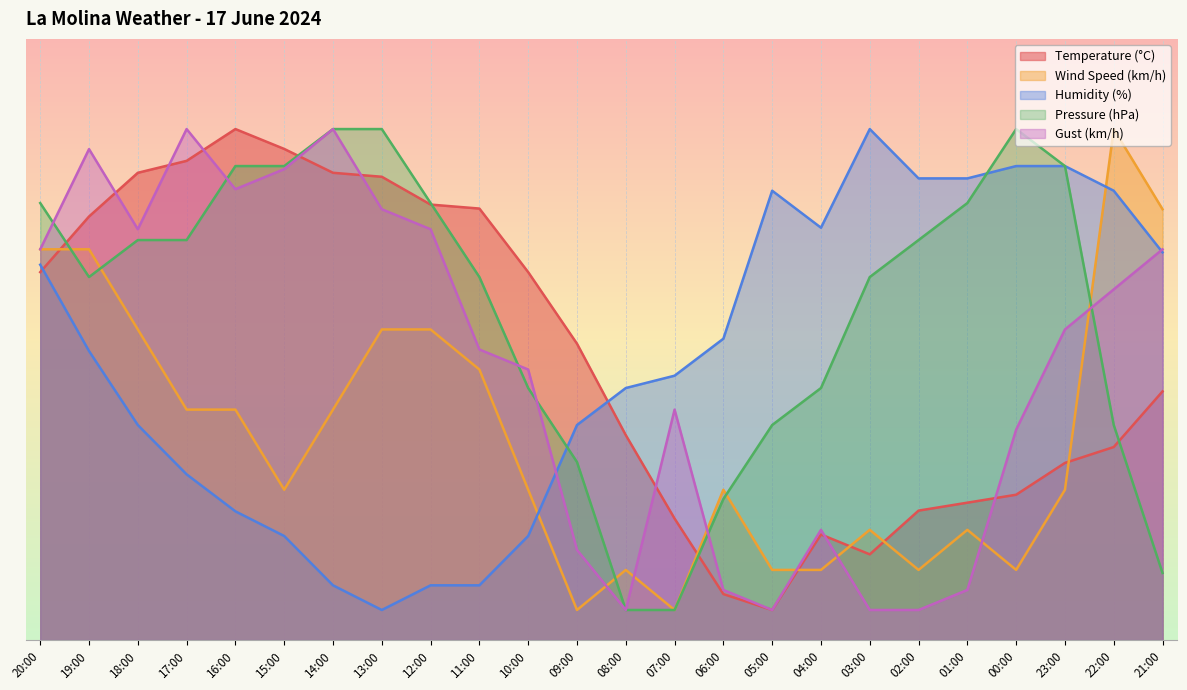

Which has a higher value, 07:00 or 11:00?

11:00